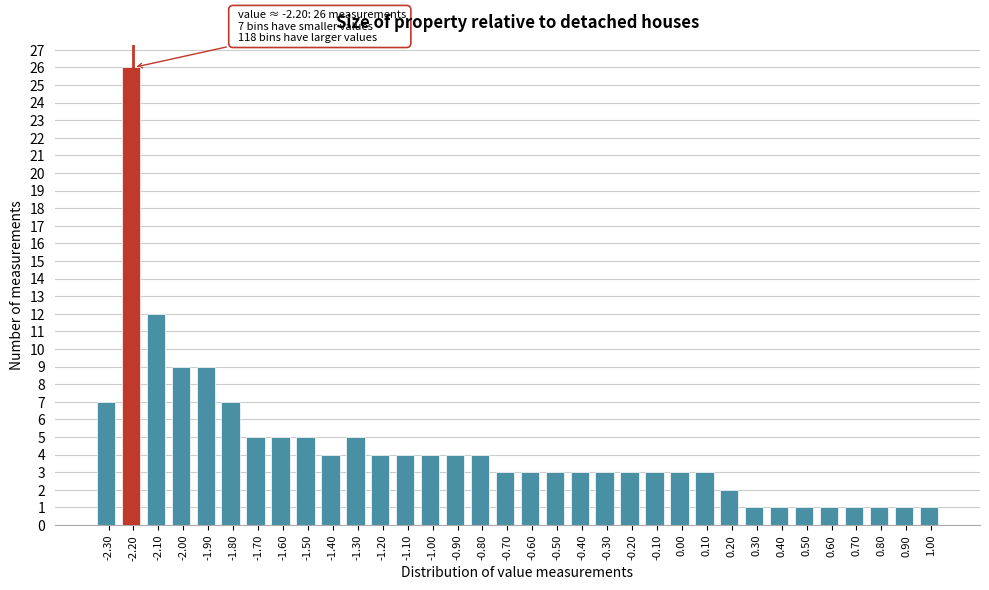

What is the value of the 32nd bar from the left?

1